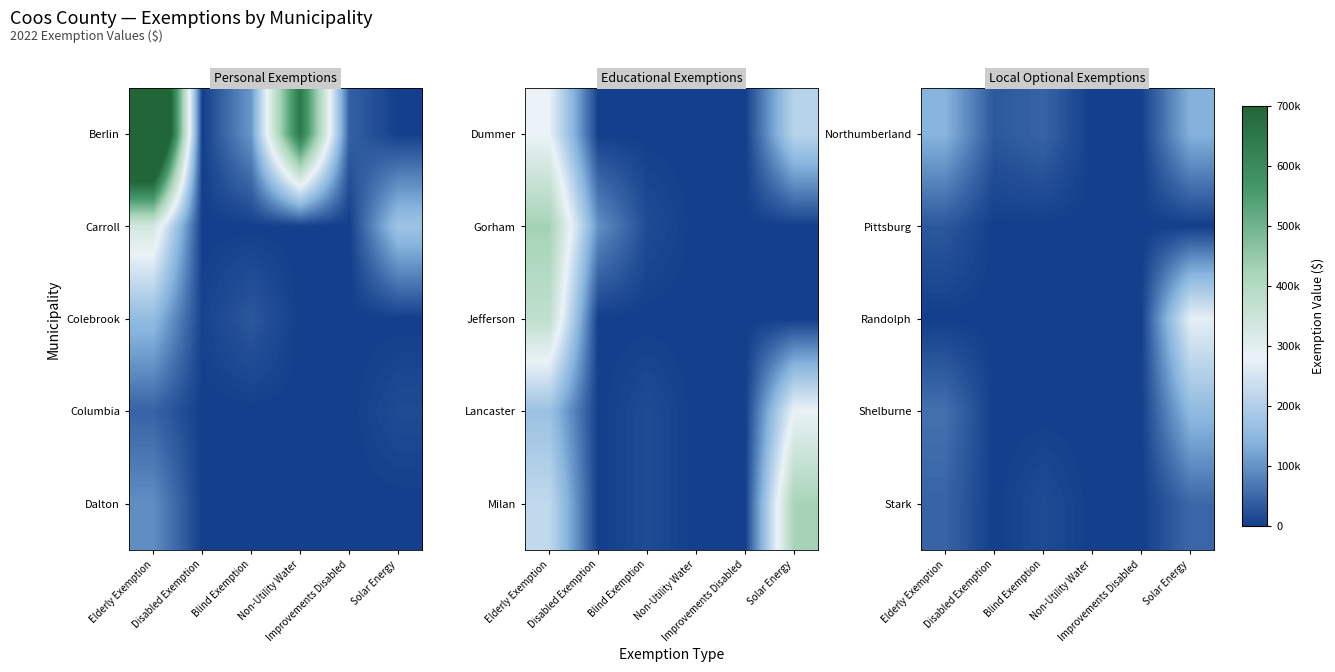

Which has a higher value, Elderly Exemption or Disabled Exemption?

Elderly Exemption